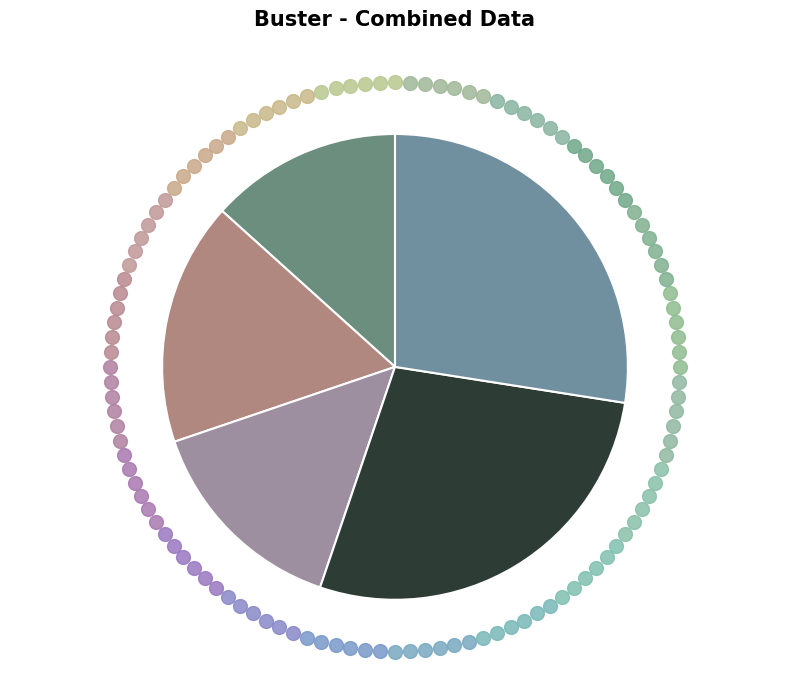

Is it true that Boss 1 Ripper Roo is 13% of the pie?

True